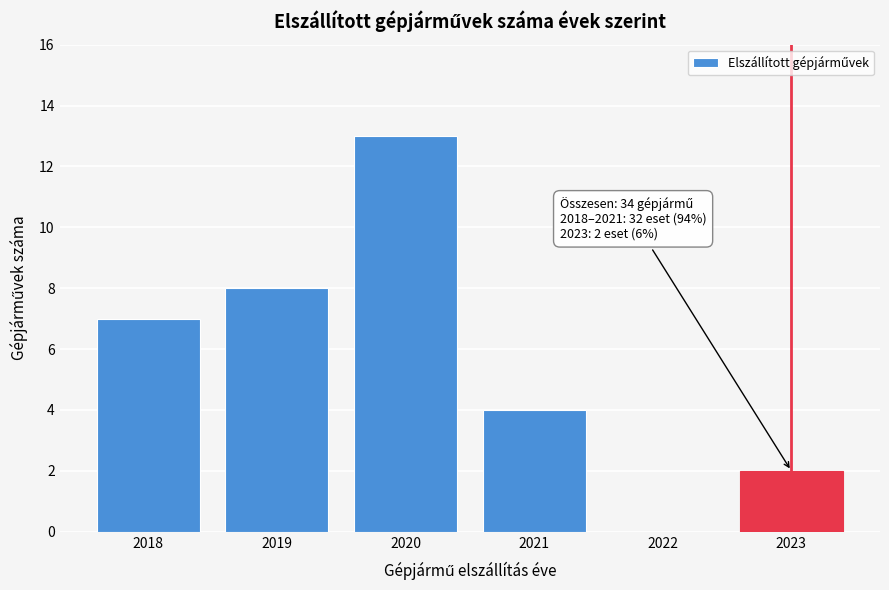

Reading left to right, transcribe all the data shown in this chart.

2018=7	2019=8	2020=13	2021=4	2022=0	2023=2